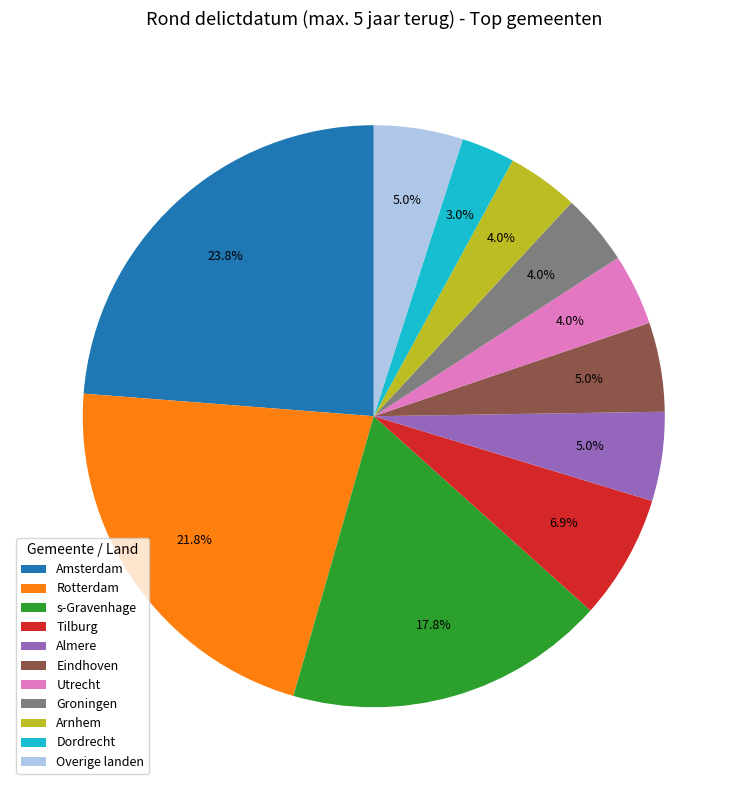

What is the total percentage of Tilburg and Overige landen?

11.9%